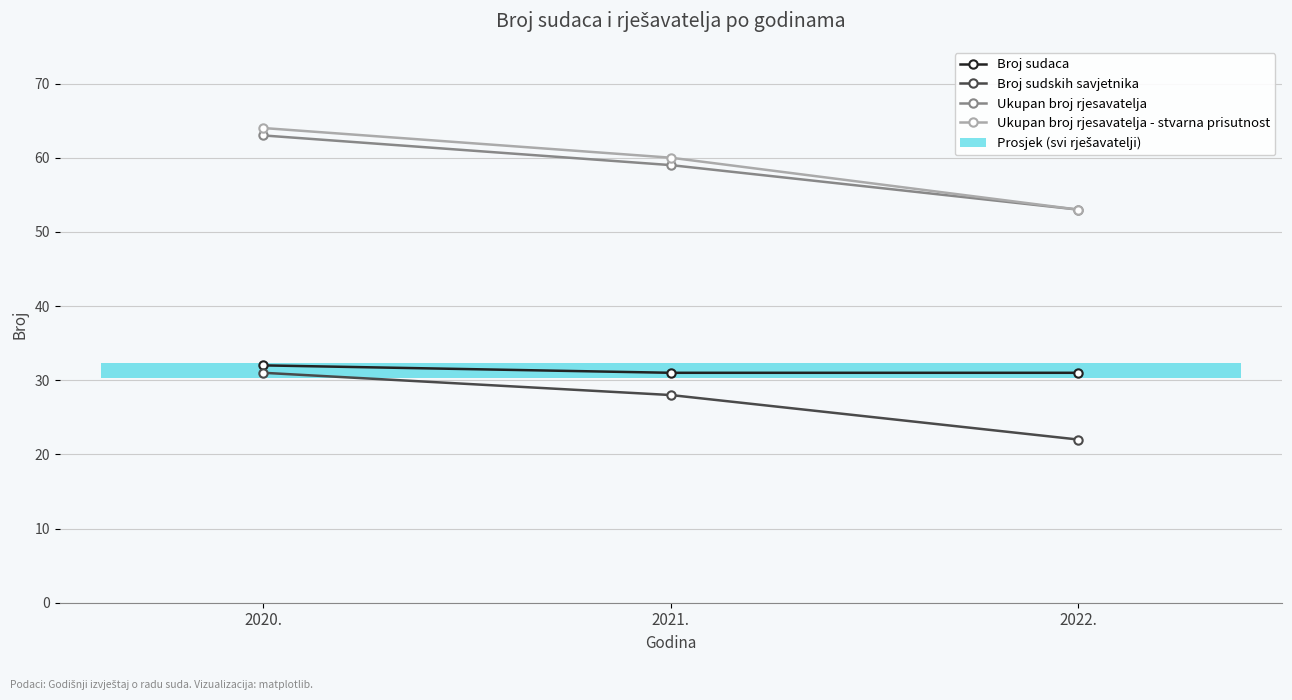

True or false: Broj sudaca has a value of 17 at 2022..

False